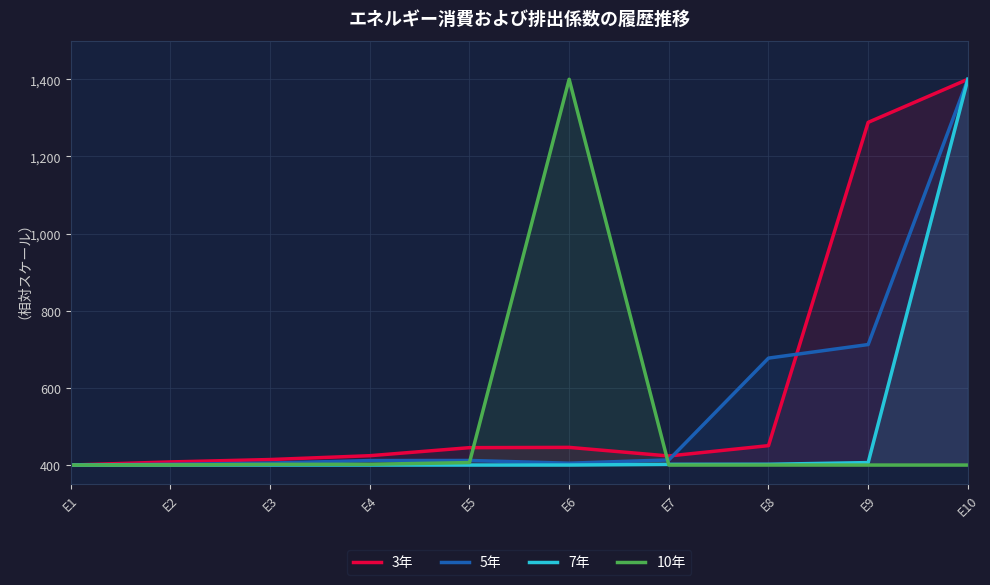

Where is the first local maximum for 5年?

E5